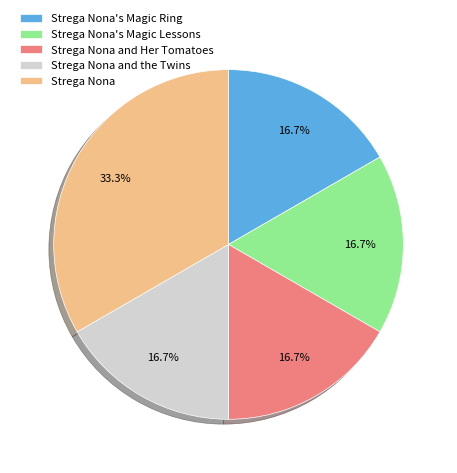

Which slice is the largest?

Strega Nona